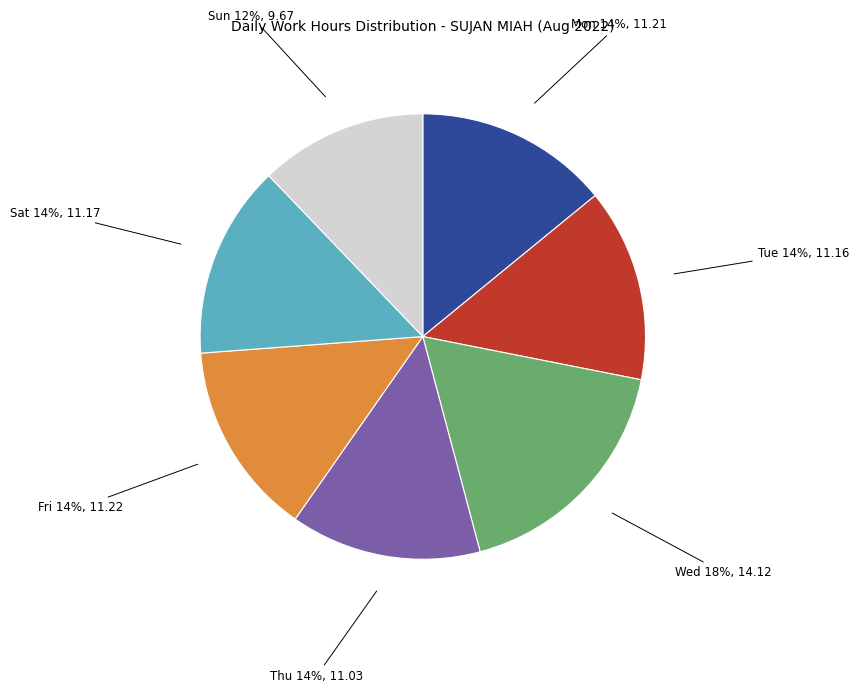

To the nearest percent, what is the difference between the largest and smallest slice percentages?

6%